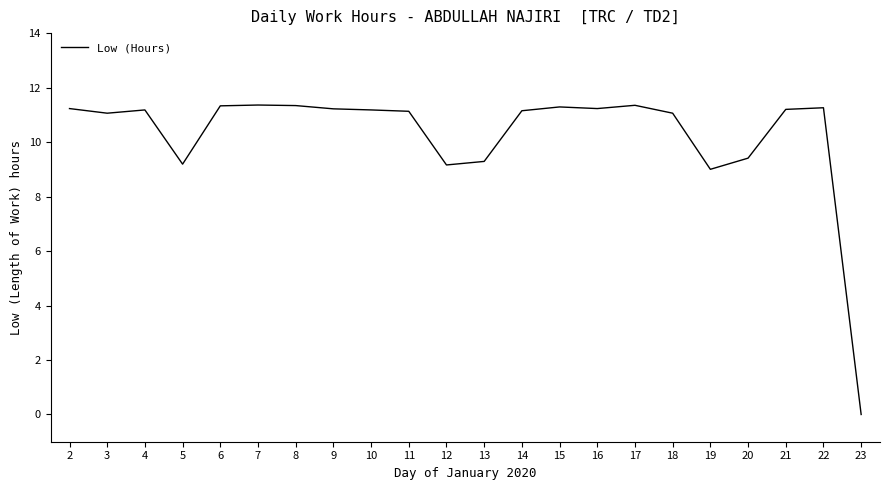

What is the change in value from 9 to 20?

-1.8